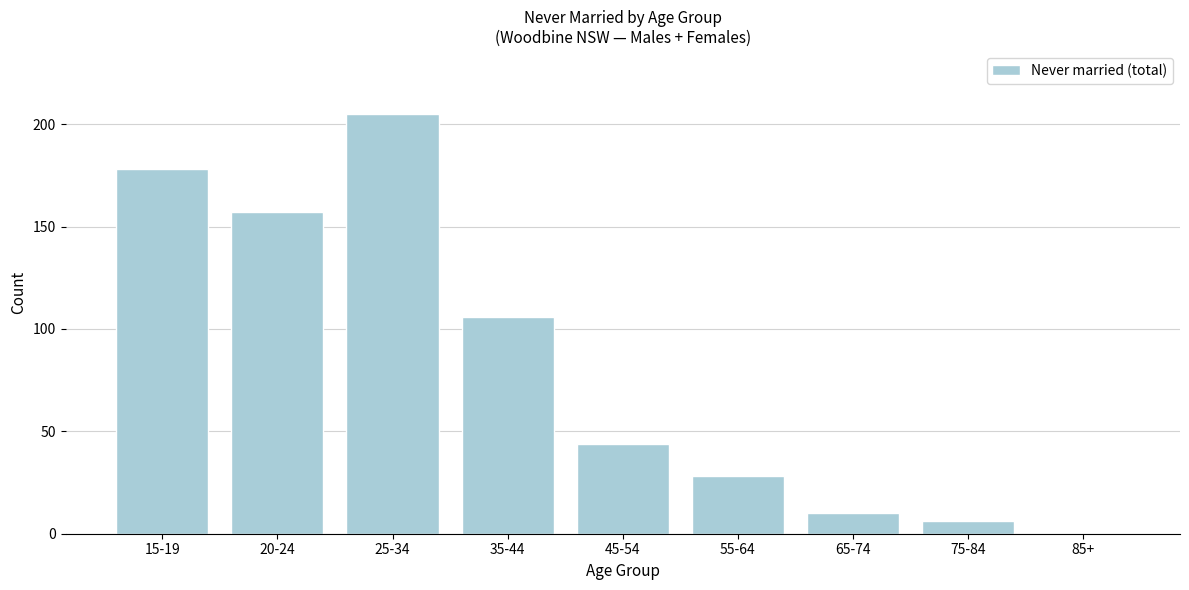

Reading left to right, what are all the values shown in this chart?

15-19=178	20-24=157	25-34=205	35-44=106	45-54=44	55-64=28	65-74=10	75-84=6	85+=0